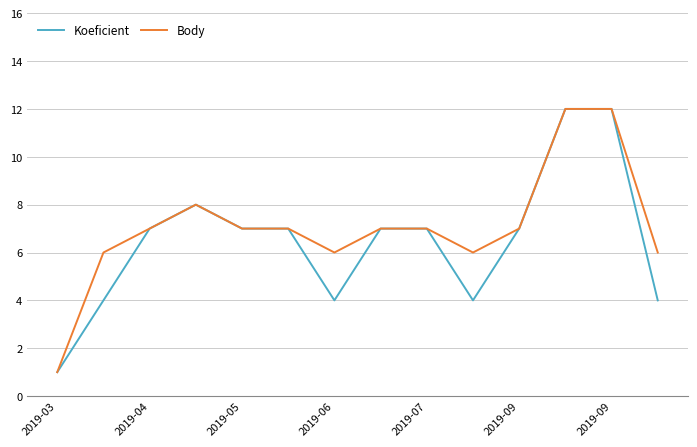

What is the difference between the maximum and second lowest values in the Koeficient series?

8